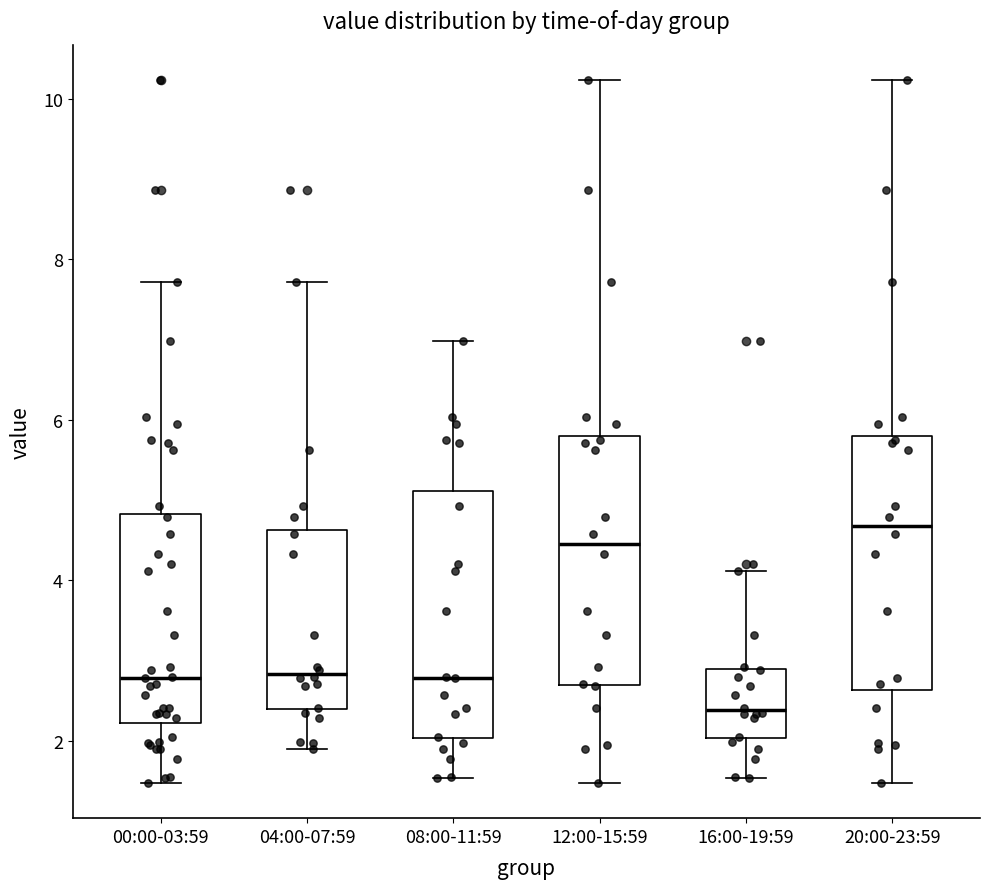

Reading left to right, transcribe this box plot: for each box, give where its median line is, the range the box spans, and where its two whiskers end, as read against the y-axis. The values are not printed on the chart, so give them approximately, as read against the axis.

00:00-03:59: median 2.8, box 2.2 to 4.8, whiskers 1.4 to 7.8
04:00-07:59: median 2.8, box 2.4 to 4.6, whiskers 1.8 to 7.8
08:00-11:59: median 2.8, box 2.0 to 5.2, whiskers 1.6 to 7.0
12:00-15:59: median 4.4, box 2.6 to 5.8, whiskers 1.4 to 10.2
16:00-19:59: median 2.4, box 2.0 to 2.8, whiskers 1.6 to 4.2
20:00-23:59: median 4.6, box 2.6 to 5.8, whiskers 1.4 to 10.2